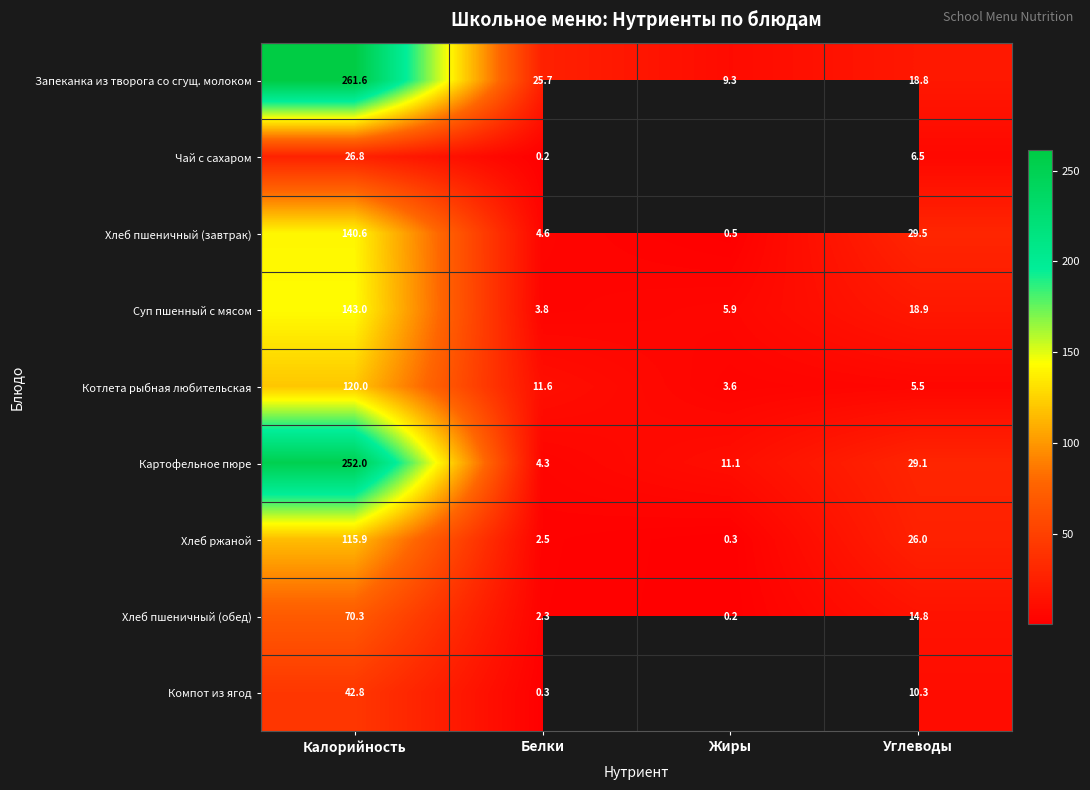

The value of Запеканка из творога со сгущ. молоком at Жиры is 9.3. True or false?

True